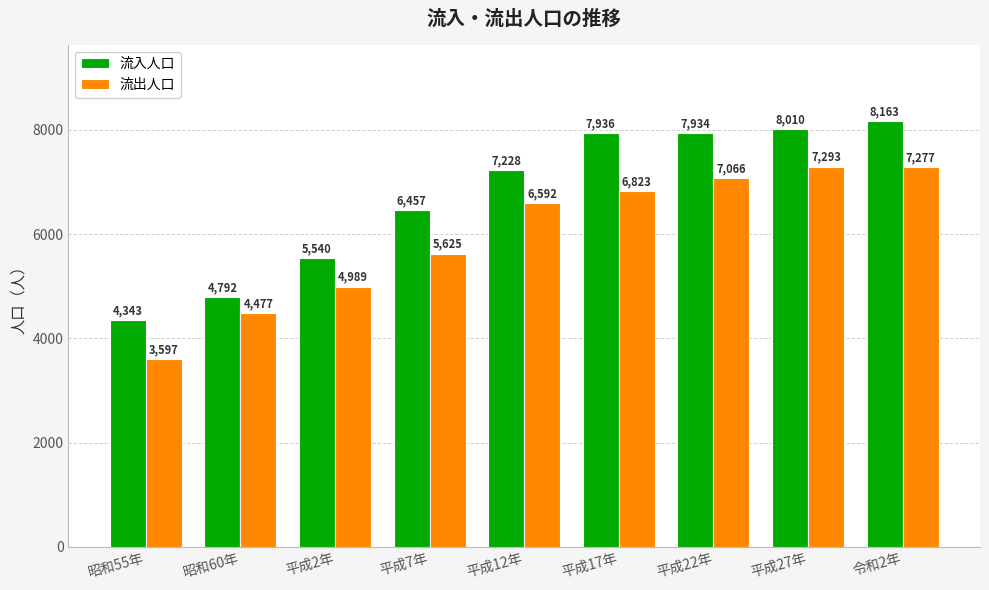

Reading right to left, list all the values displayed in this chart.

流入人口: 令和2年=8163	平成27年=8010	平成22年=7934	平成17年=7936	平成12年=7228	平成7年=6457	平成2年=5540	昭和60年=4792	昭和55年=4343
流出人口: 令和2年=7277	平成27年=7293	平成22年=7066	平成17年=6823	平成12年=6592	平成7年=5625	平成2年=4989	昭和60年=4477	昭和55年=3597